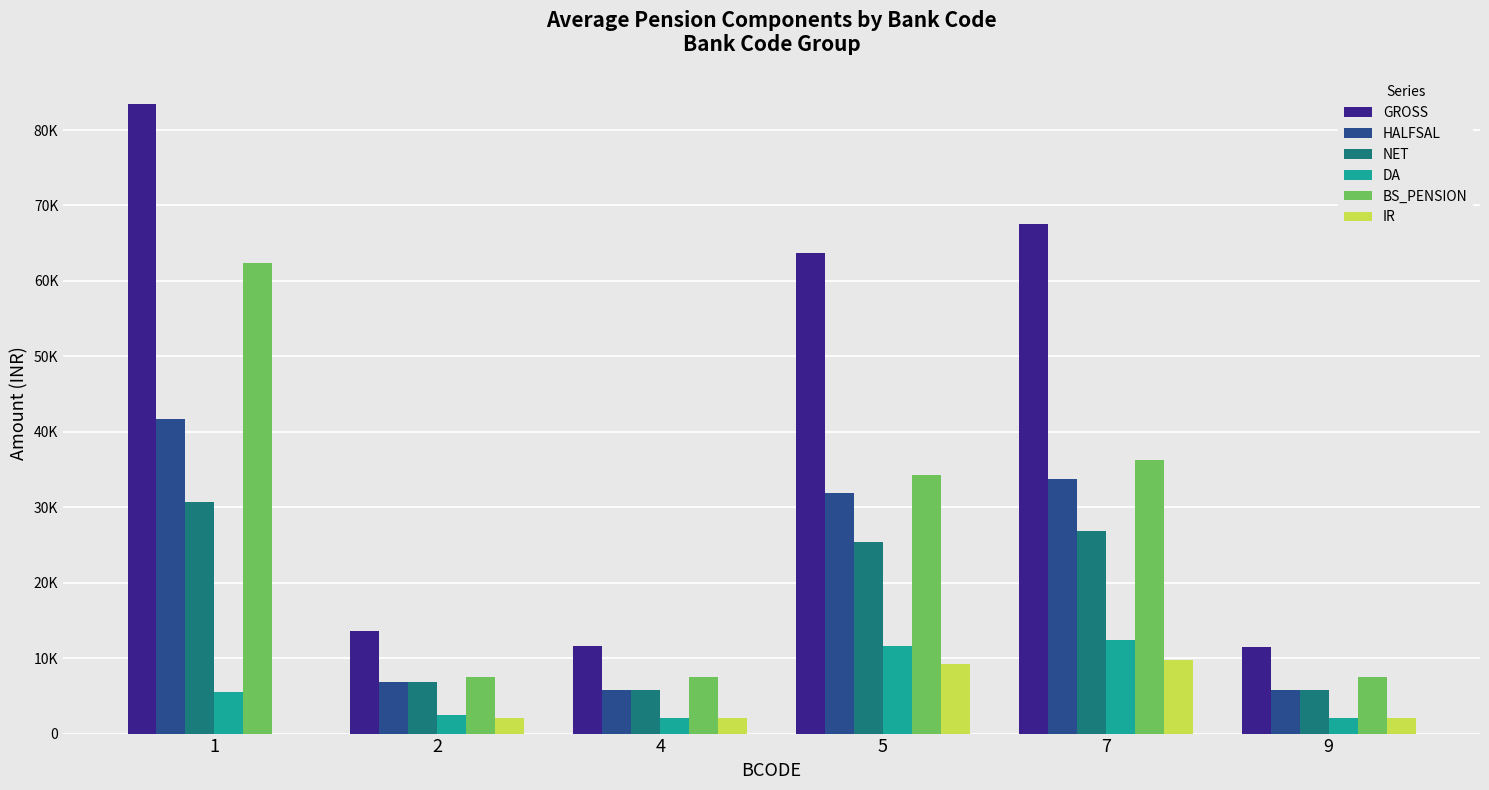

At 5, list the series in order from smallest to largest.

IR, DA, NET, HALFSAL, BS_PENSION, GROSS